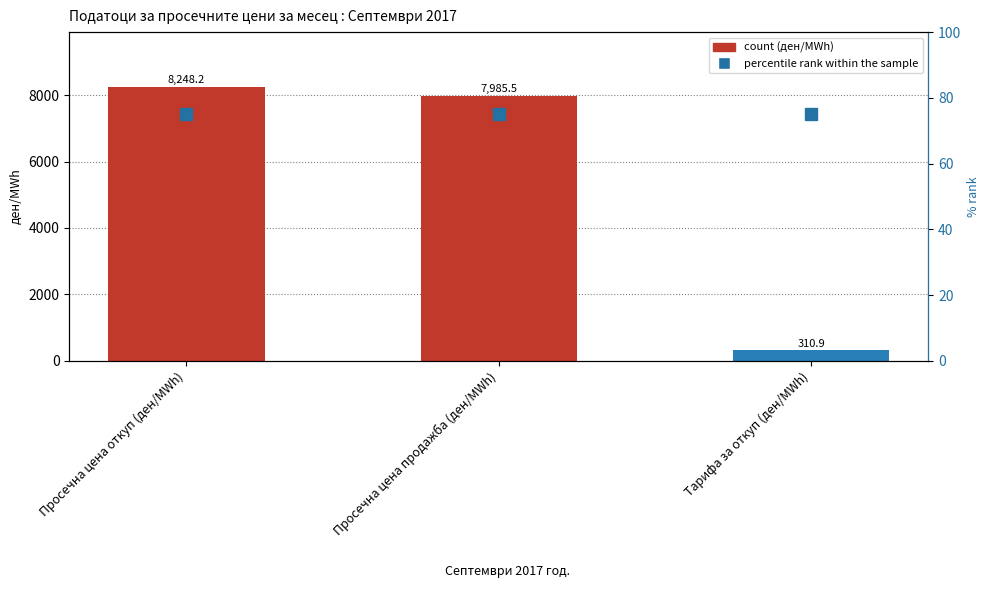

What is the difference between the count values at Просечна цена откуп (ден/MWh) and Просечна цена продажба (ден/MWh)?

262.8